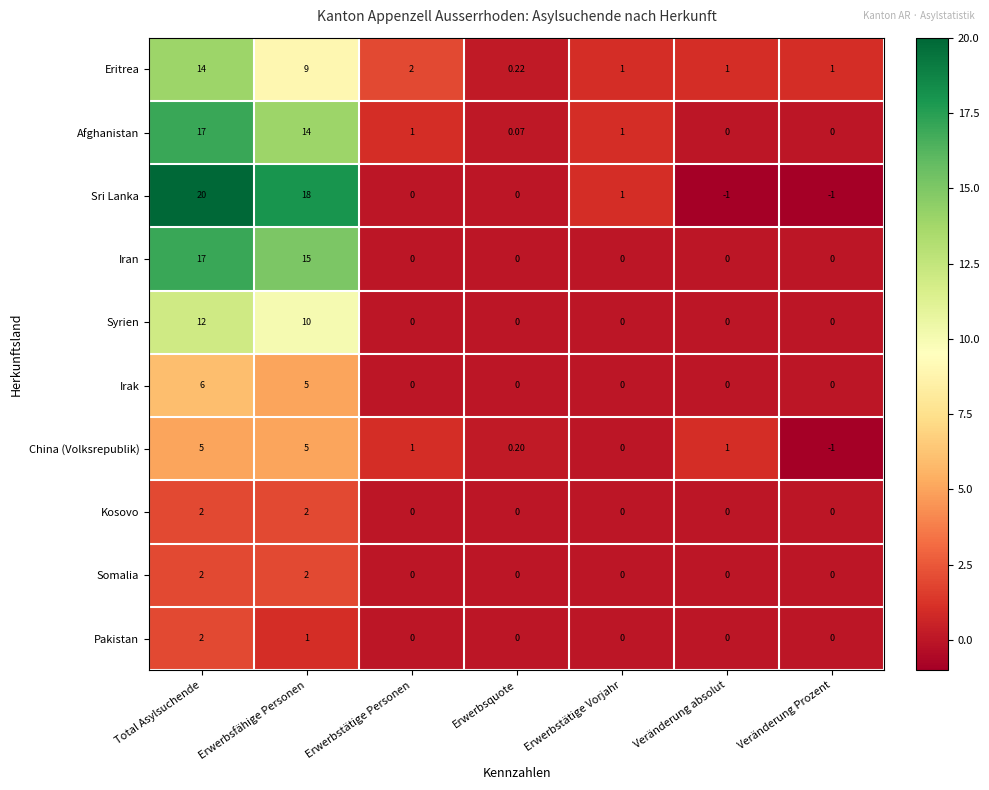

Which series has the largest total across all categories?

Sri Lanka